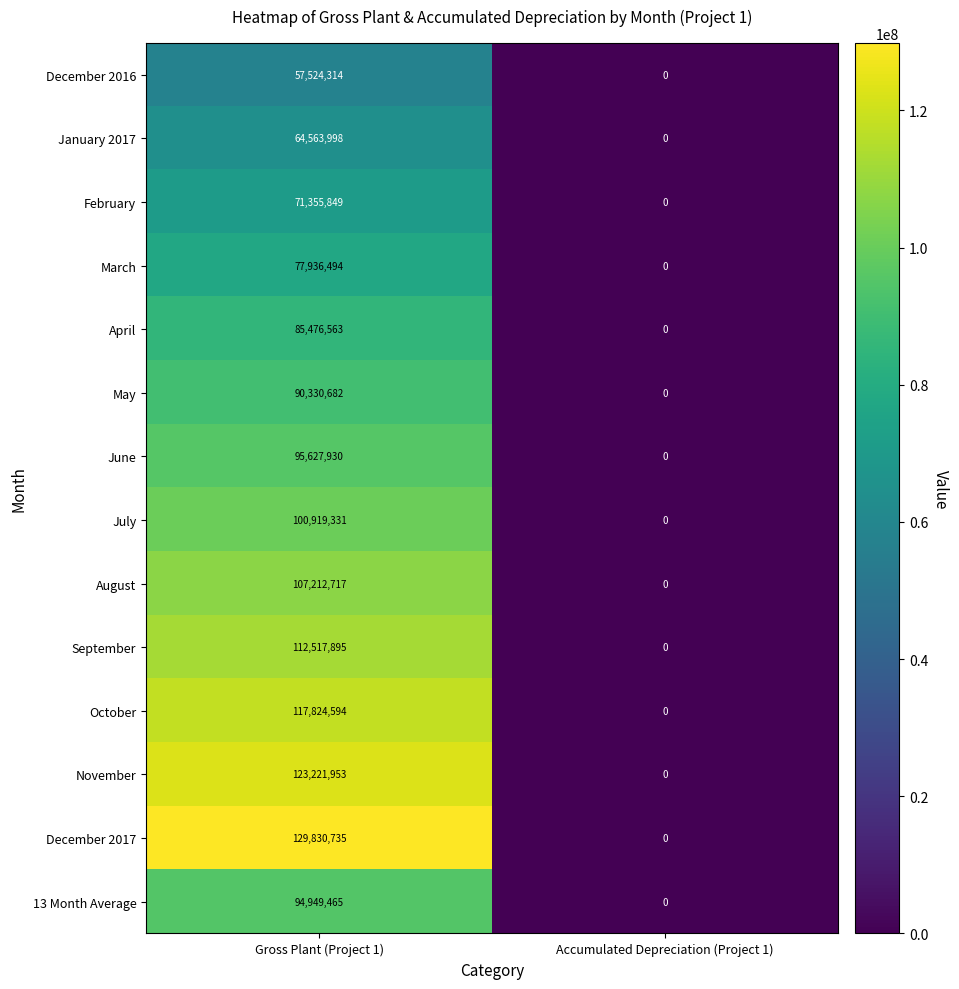

What is the difference between the maximum and minimum values in the August series?

107212717